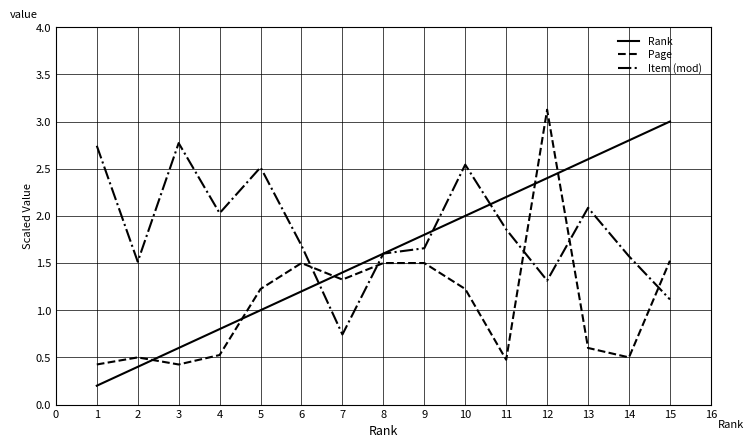

How many interior local valleys does the Page series have?

4